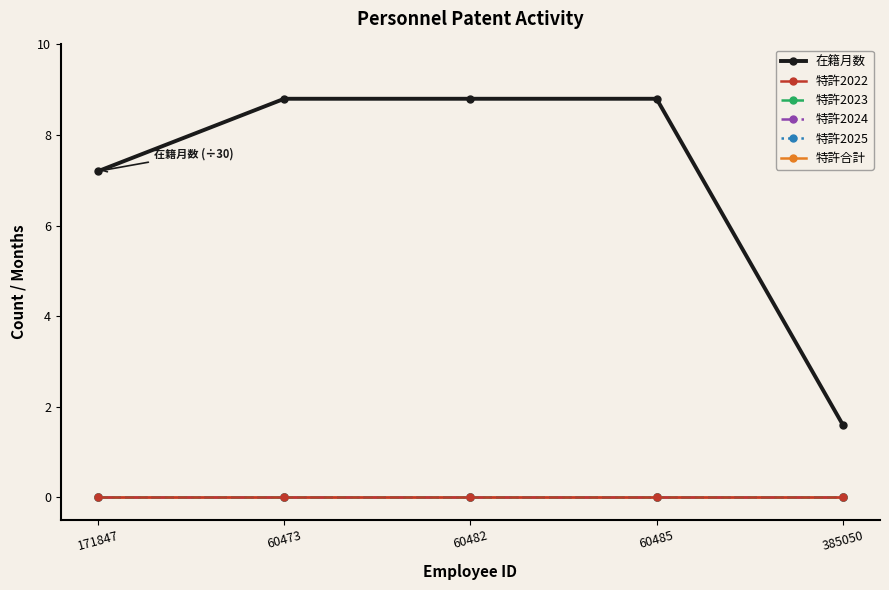

At which category is the sum across all series the highest?

60473